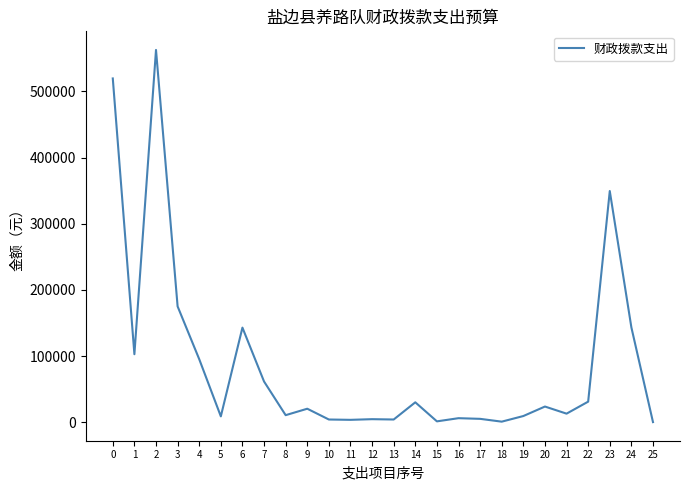

Is this an area chart (filled region under the line)?

No